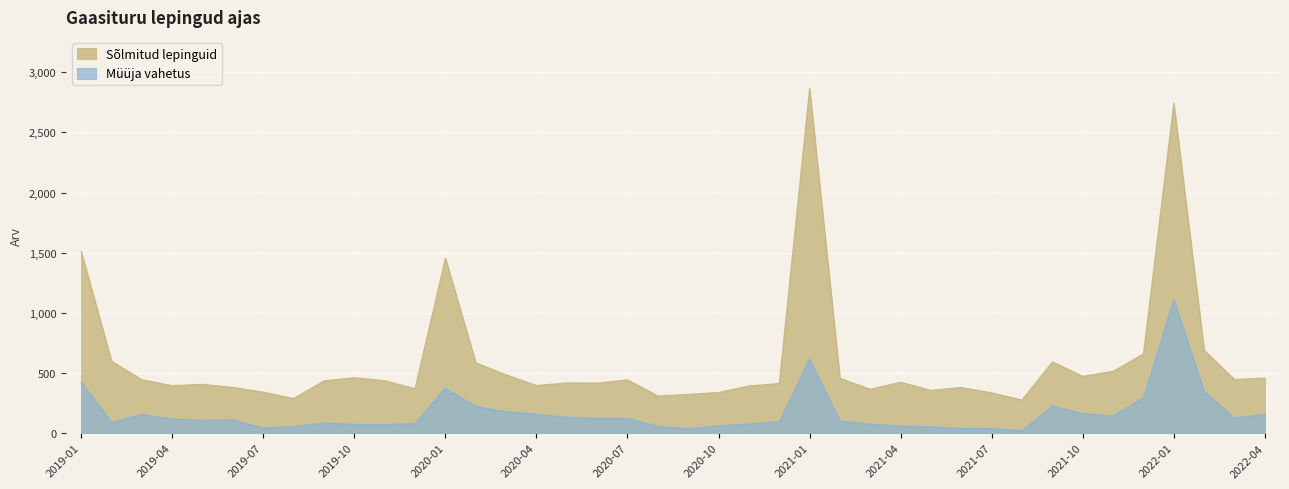

True or false: Müüja vahetus has a value of 156 at 2020-04.

True